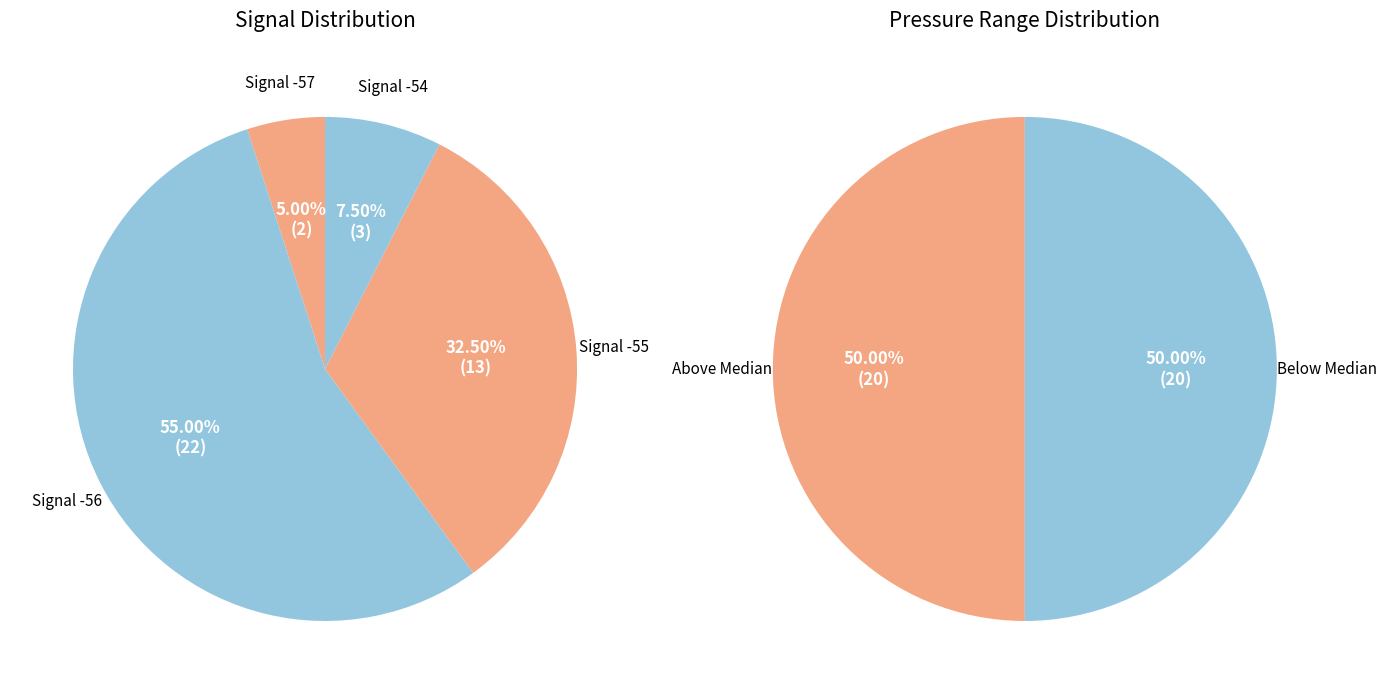

Does 17 account for over 50% of the chart?

No